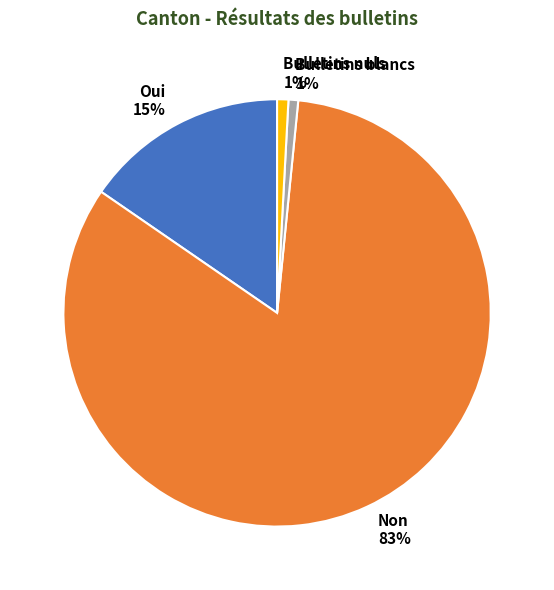

How many slices are in this pie chart?

4